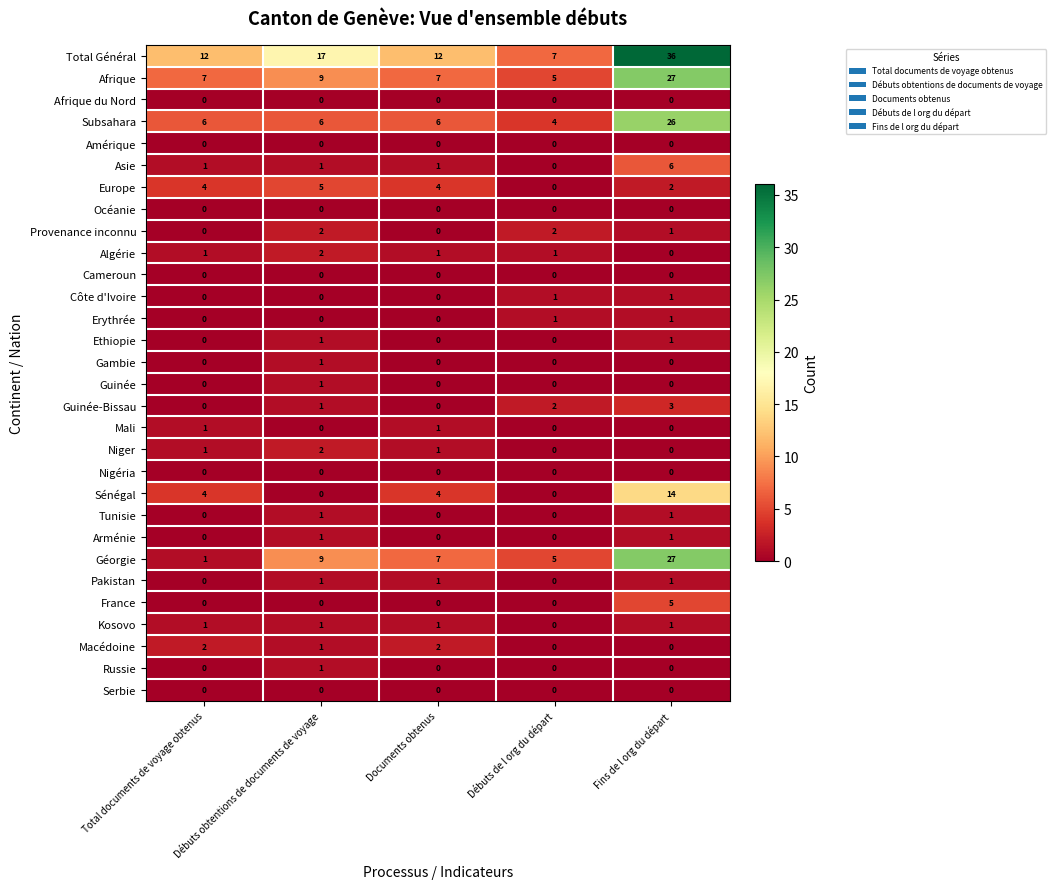

True or false: Macédoine has a value of 2 at Total documents de voyage obtenus.

True